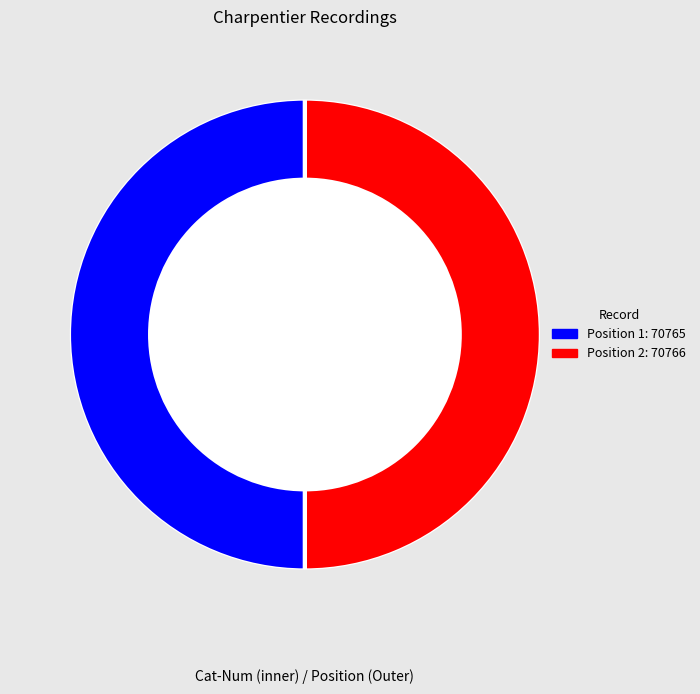

What is the change in value from Position 1 to Position 2?

+1